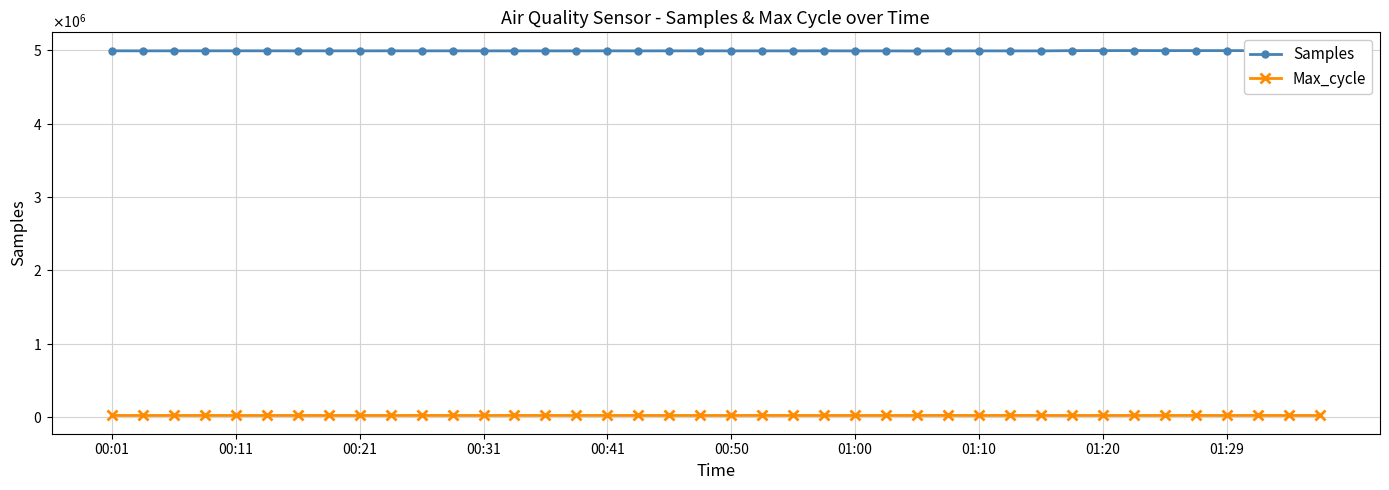

Which series has the largest total across all categories?

Samples